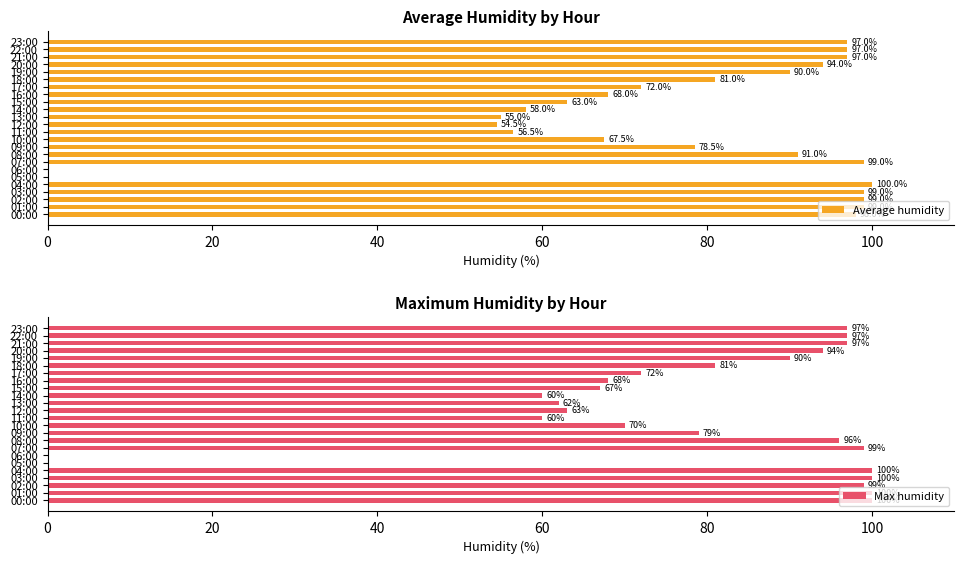

The value of Average humidity at 14:00 is 58.0. True or false?

True